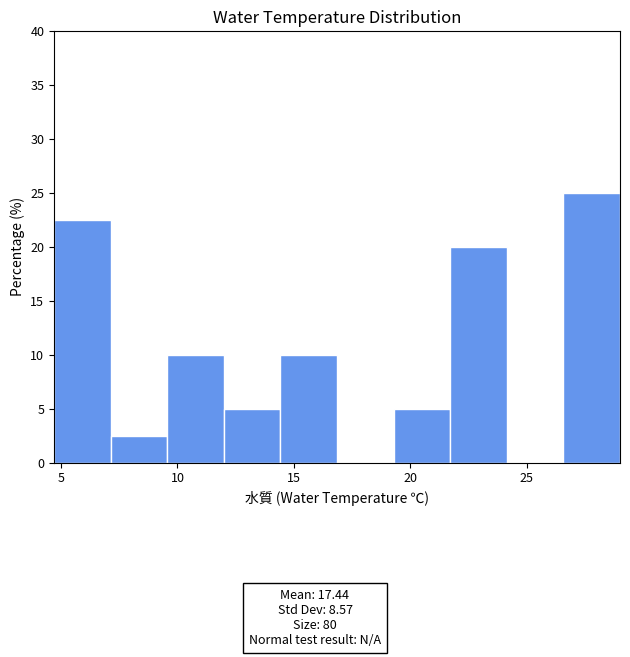

How tall is the bar that spans 21.5 to 24.0 on the x-axis? Neither the bar edges nor the heights are printed on the chart, so give them approximately, as read against the axes.

20.0